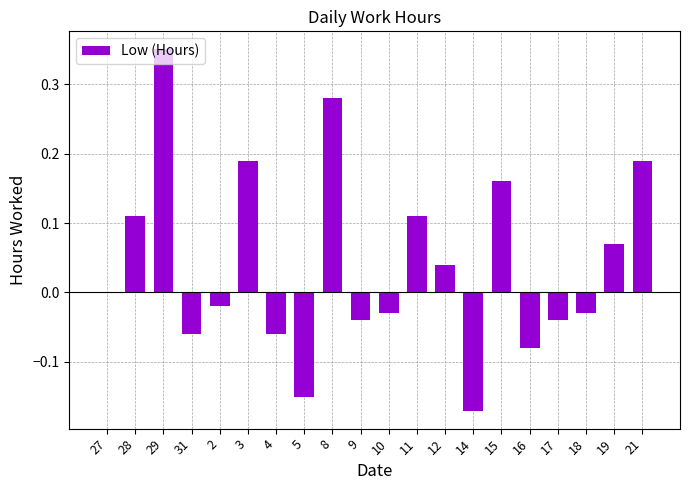

Between 16 and 8, which is larger?

8